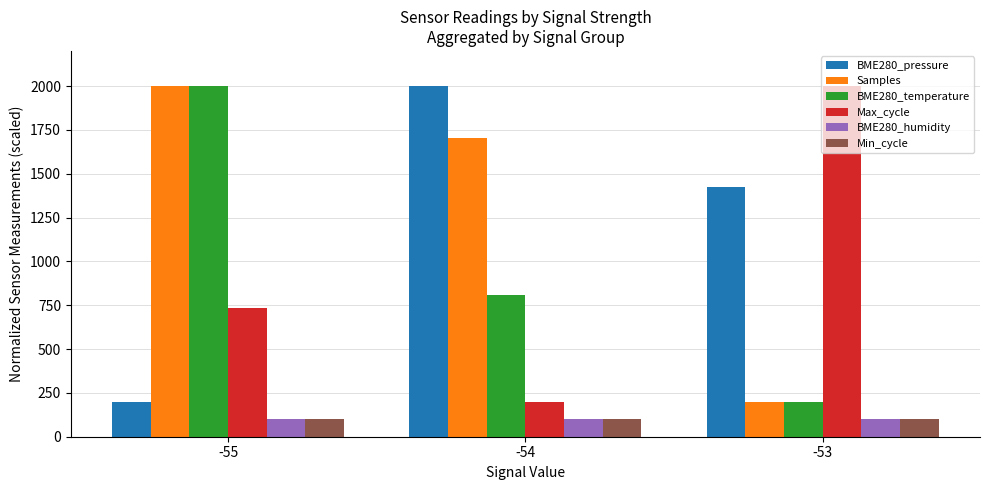

Which series has the largest total across all categories?

Samples